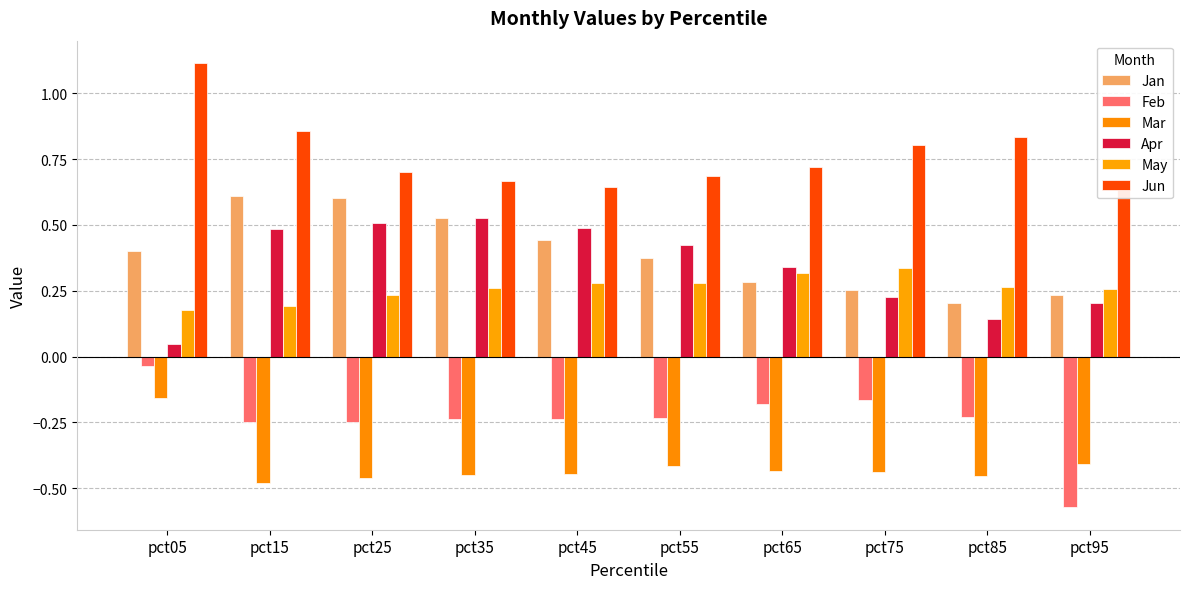

Is the value of Mar at pct25 greater than the value of May at pct65?

No